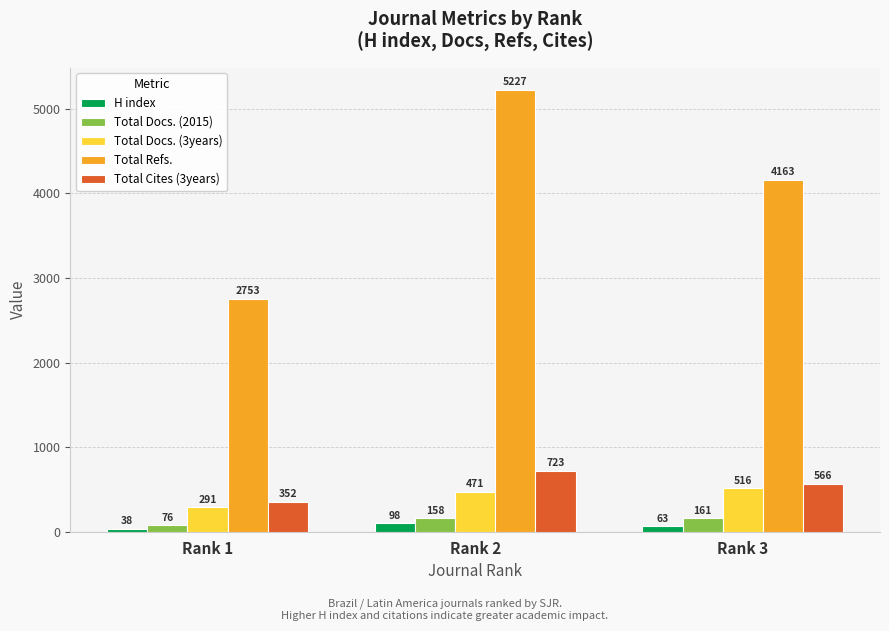

What is the difference between the maximum and minimum values in the Total Docs. (3years) series?

225